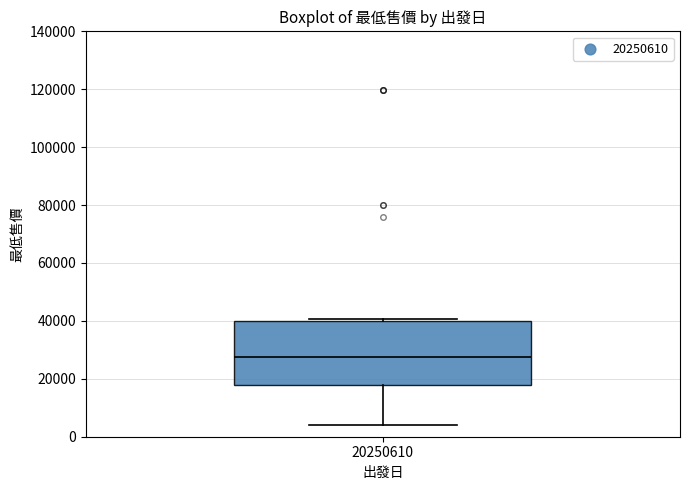

Transcribe this box plot: give where the median line is, the range the box spans, and where the two whiskers end, as read against the y-axis. The values are not printed on the chart, so give them approximately, as read against the axis.

median 28000, box 18000 to 40000, whiskers 4000 to 40000 (just above the box's upper edge)